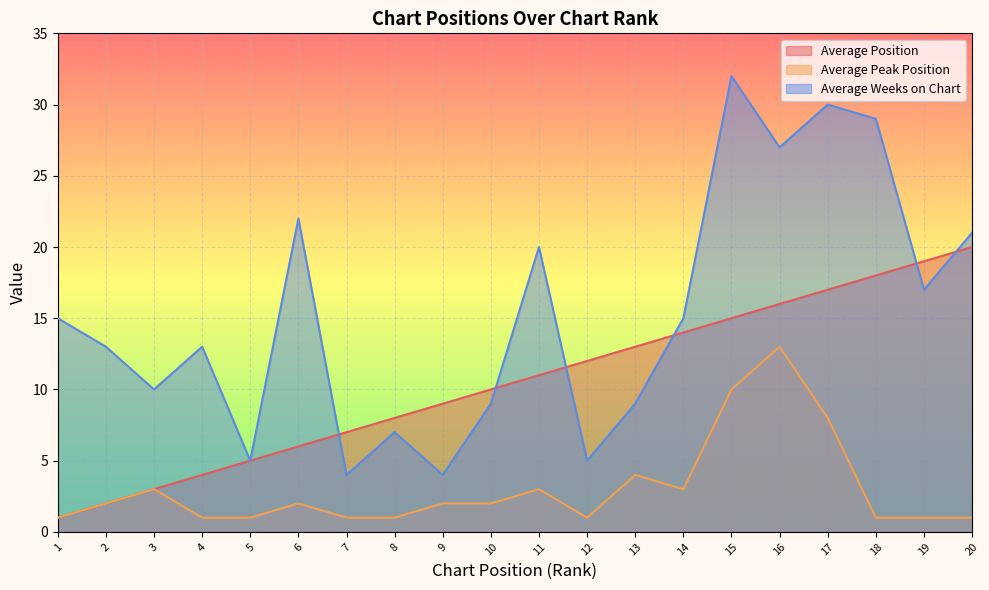

How many intersections are there between Average Position and Average Weeks on Chart?

6